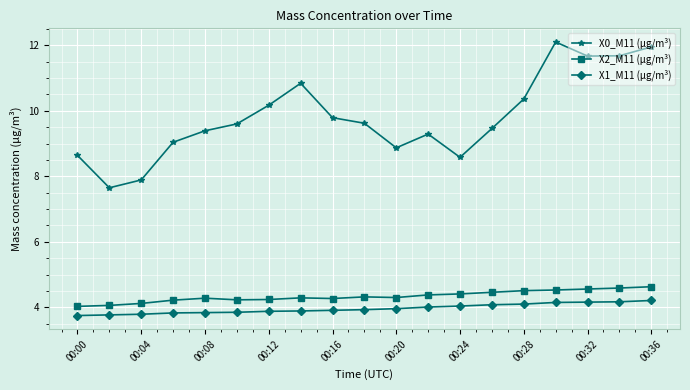

What is the difference between the maximum and minimum values in the X1_M11 (μg/m³) series?

0.5